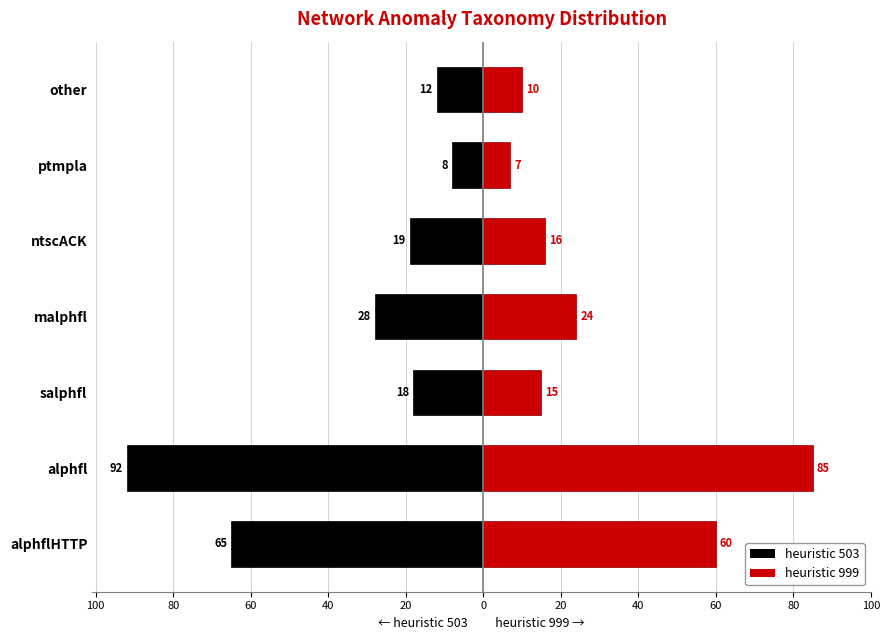

What is the average value of the heuristic 999 series?

31